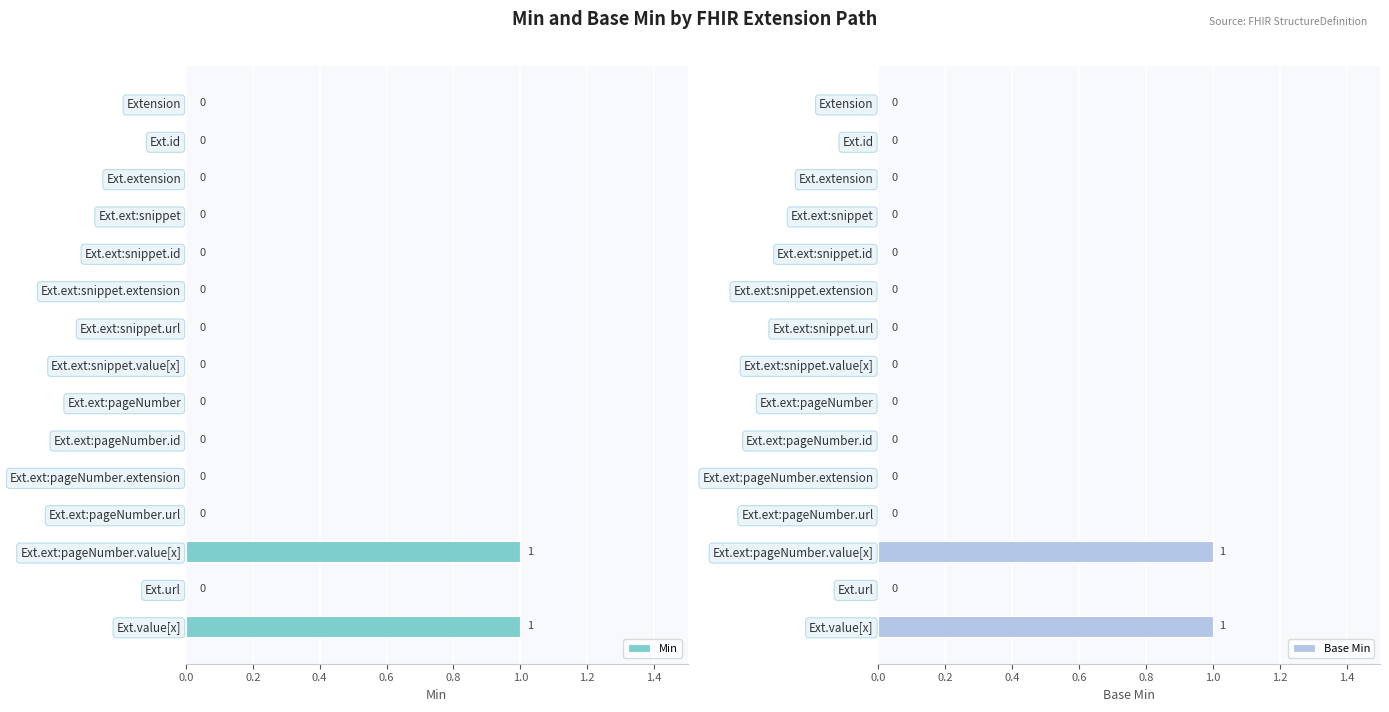

The value of Min at Ext.ext:pageNumber.extension is 0. True or false?

True